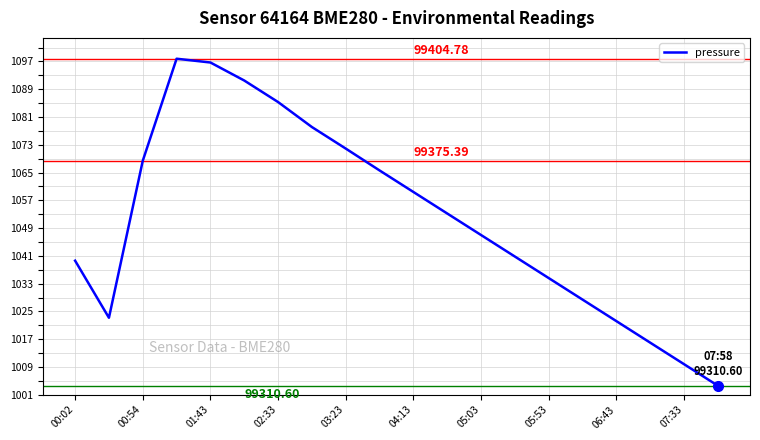

Does the chart have visible grid lines?

Yes